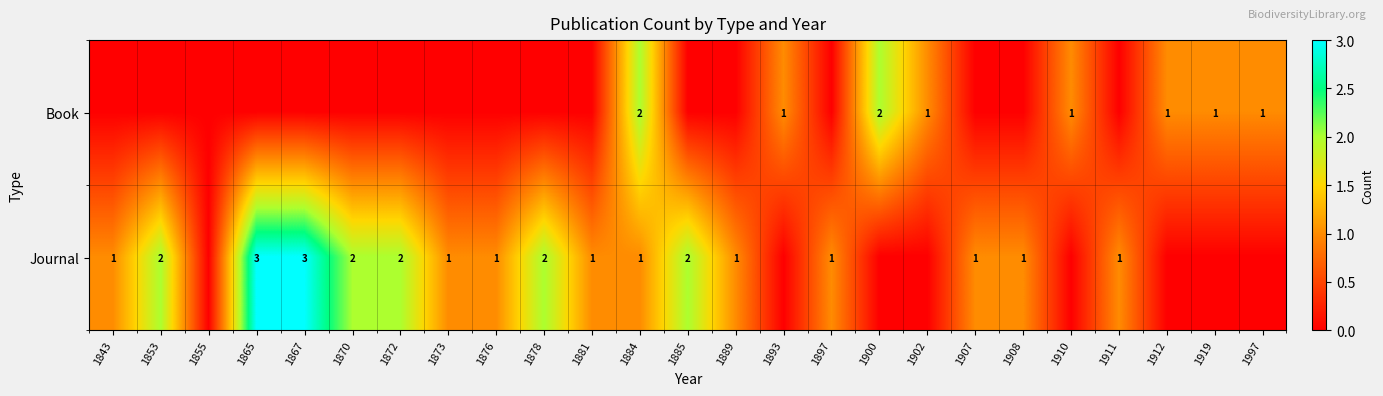

How many series are shown in this chart?

2